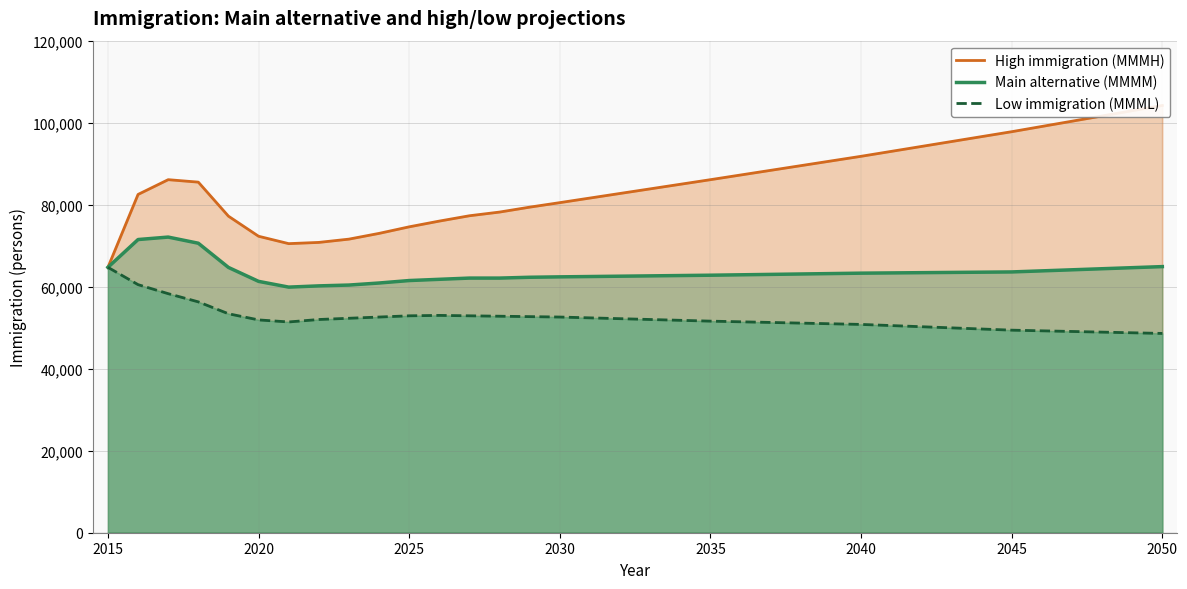

Reading left to right, list all the values displayed in this chart.

High immigration (MMMH): 64723	82500	86100	85500	77200	72300	70500	70800	71600	73000	74600	76000	77300	78200	79400	80500	86100	91800	97800	104200
Main alternative (MMMM): 64723	71500	72100	70600	64700	61300	59900	60200	60400	60900	61500	61800	62100	62100	62300	62400	62800	63300	63600	64900
Low immigration (MMML): 64723	60500	58300	56300	53400	51900	51400	52000	52300	52600	52900	53000	52900	52800	52700	52600	51600	50800	49400	48600